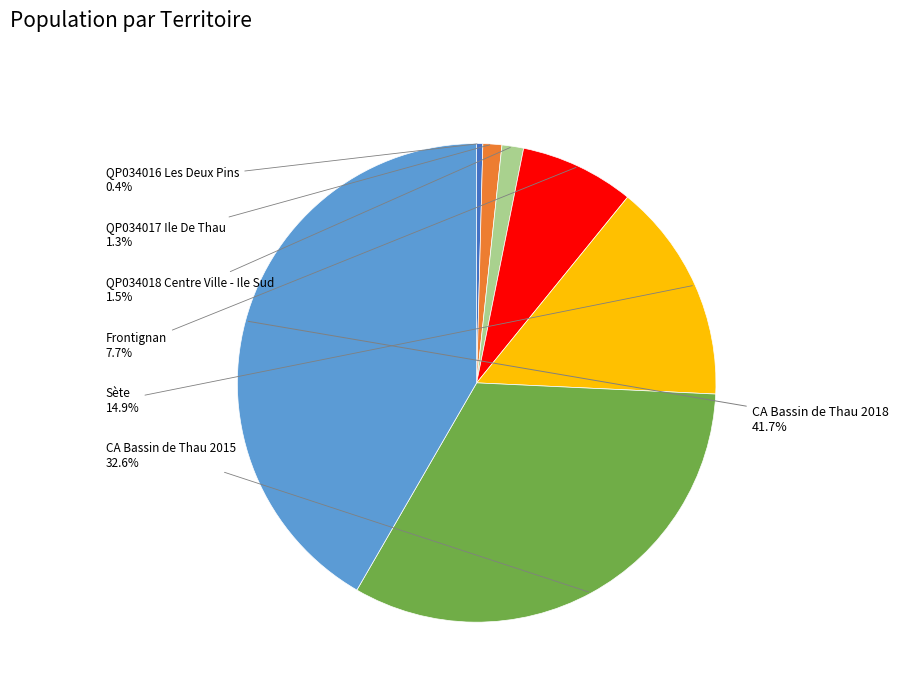

Is there any slice that represents more than half of the pie?

No